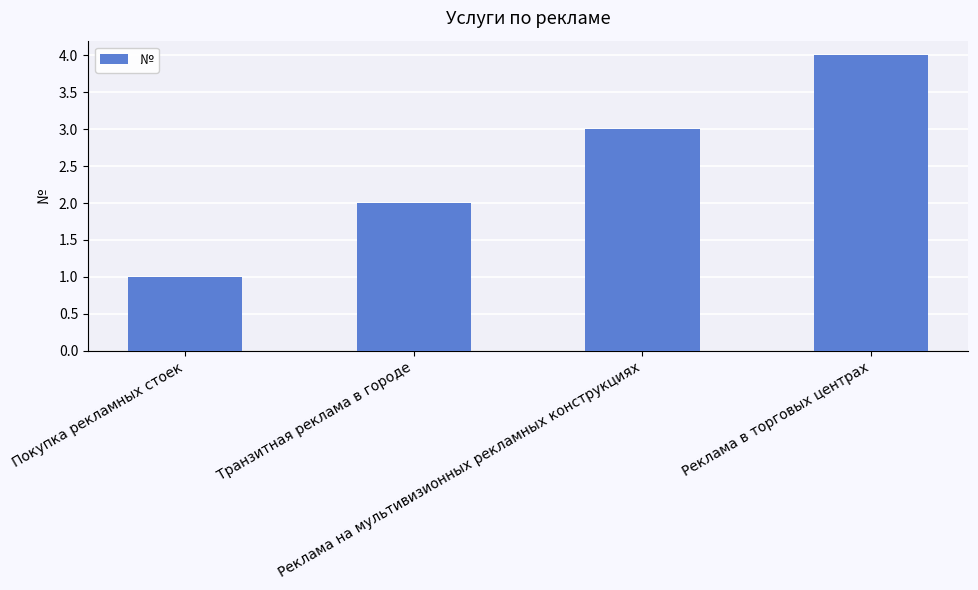

What is the sum of all values?

10